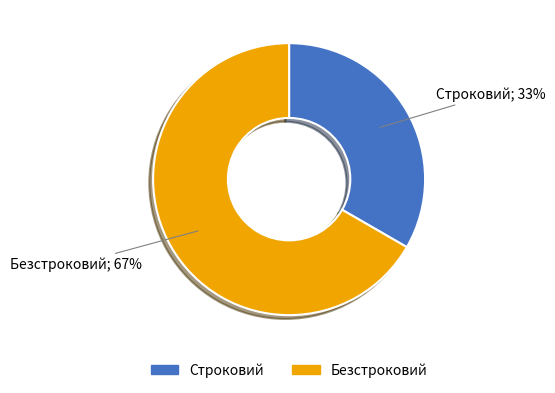

Is Безстроковий the majority of the pie?

Yes